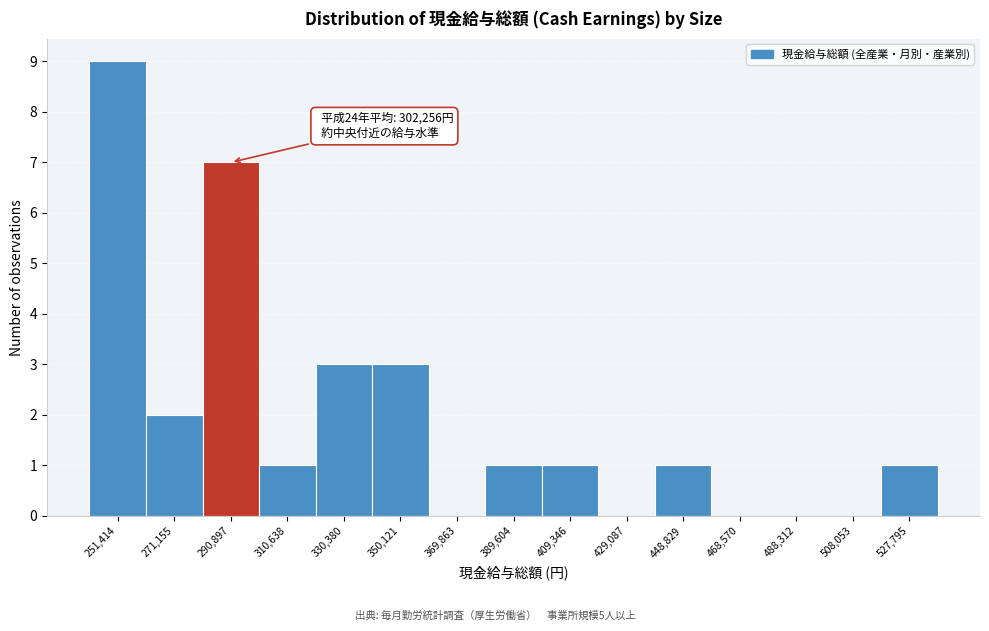

Reading left to right, transcribe all the data shown in this chart.

251,414=9	271,155=2	290,897=7	310,638=1	330,380=3	350,121=3	369,863=0	389,604=1	409,346=1	429,087=0	448,829=1	468,570=0	488,312=0	508,053=0	527,795=1